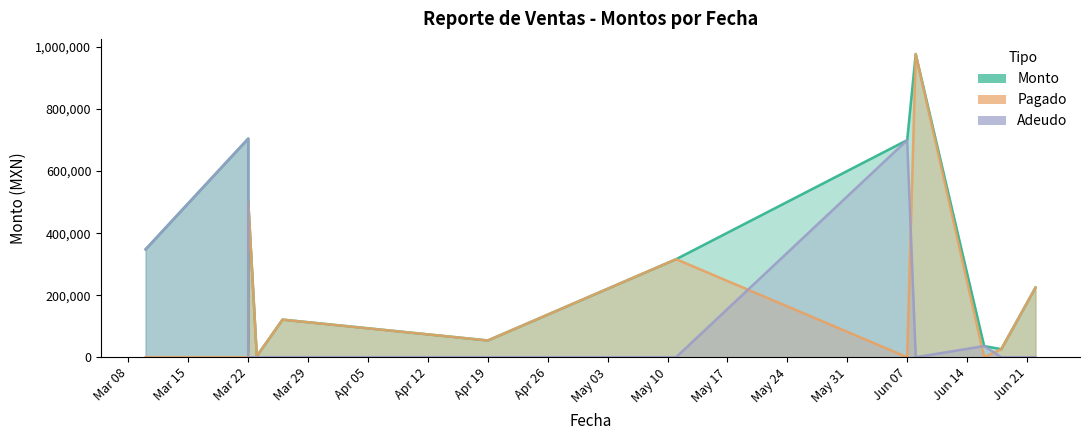

True or false: Monto and Adeudo cross at least once.

False